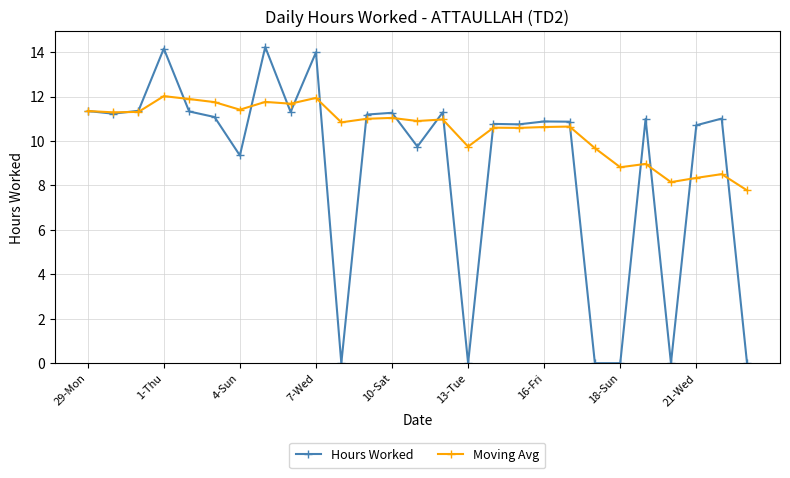

True or false: Hours Worked has more than 2 interior local peaks.

True